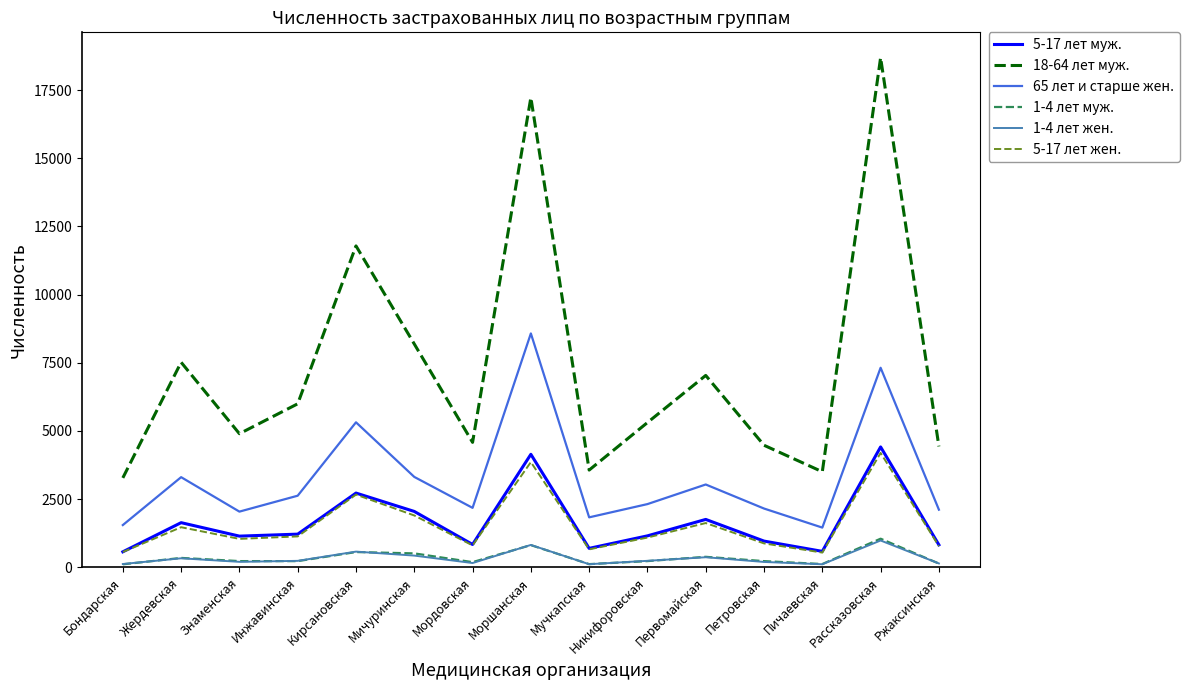

Which series has the widest spread of values?

18-64 лет муж.